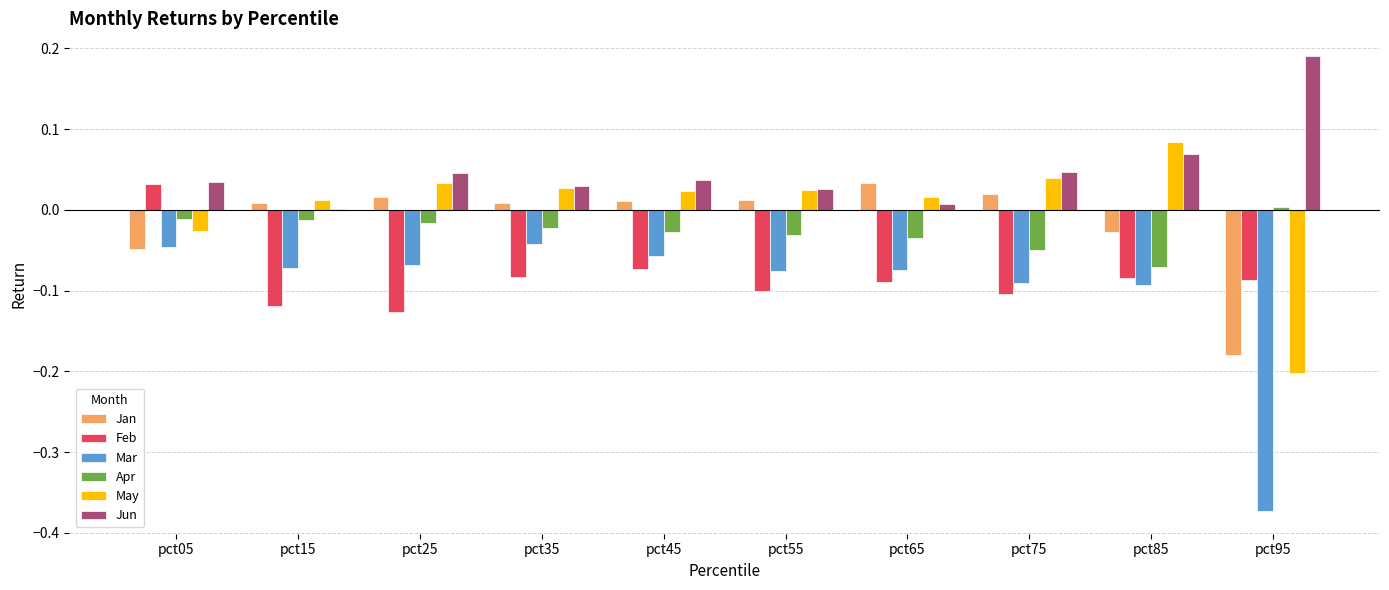

Is it true that Mar equals -0.1 at pct35?

False